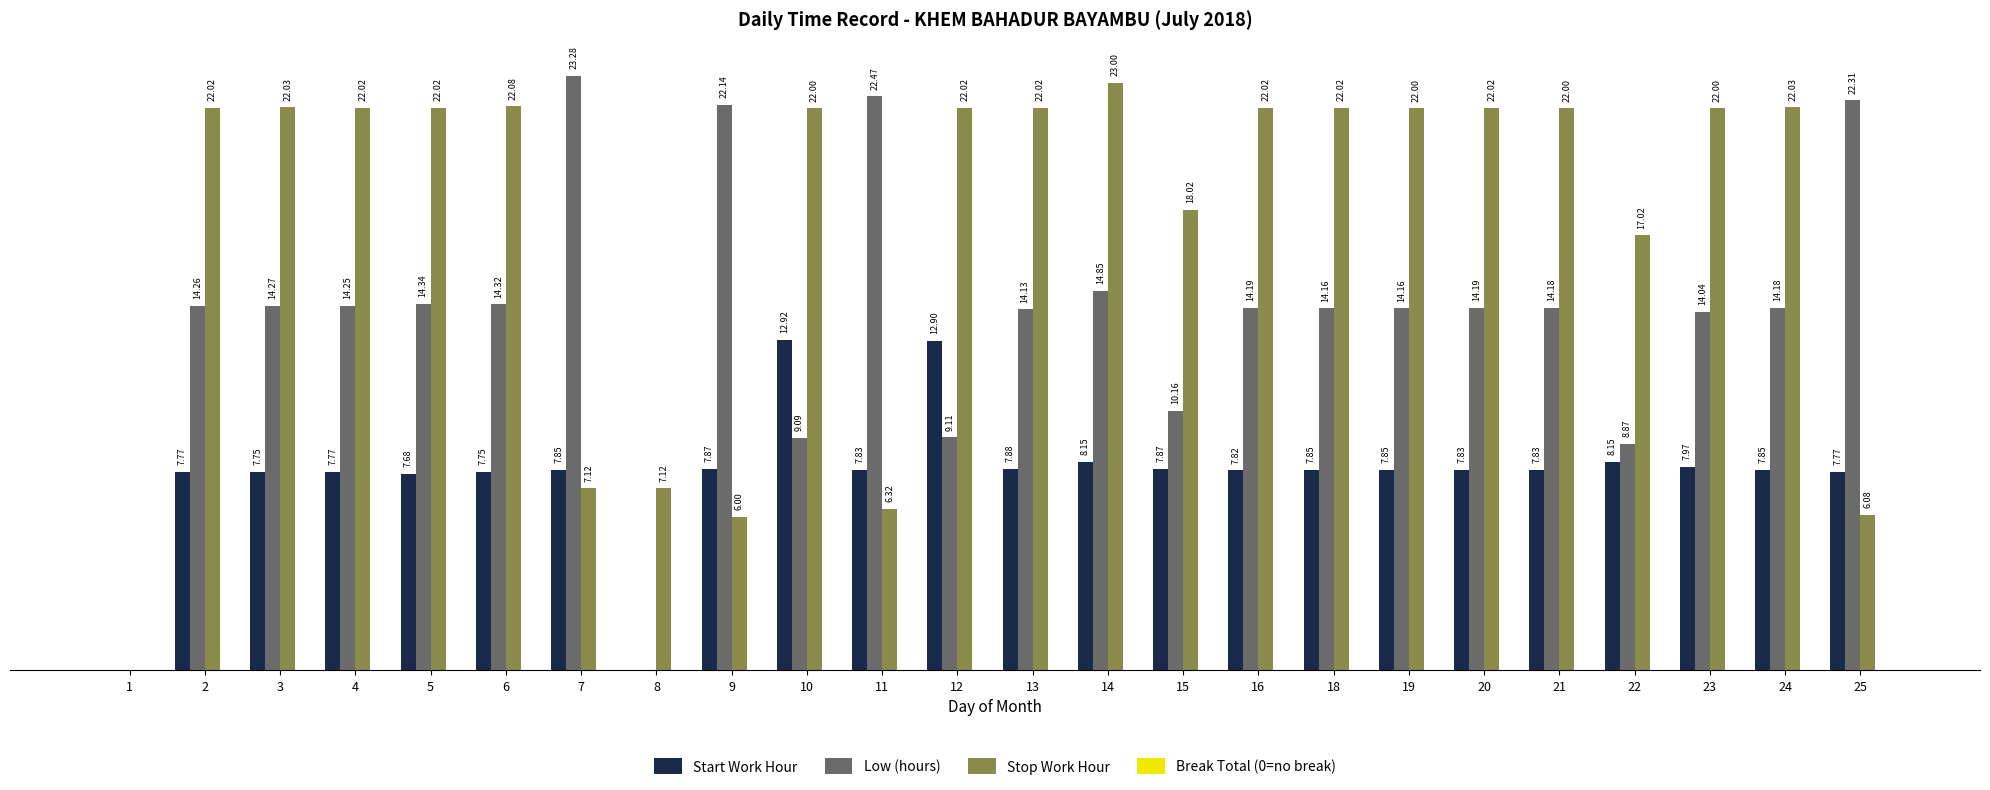

Which series changed the most between 8 and 15?

Stop Work Hour